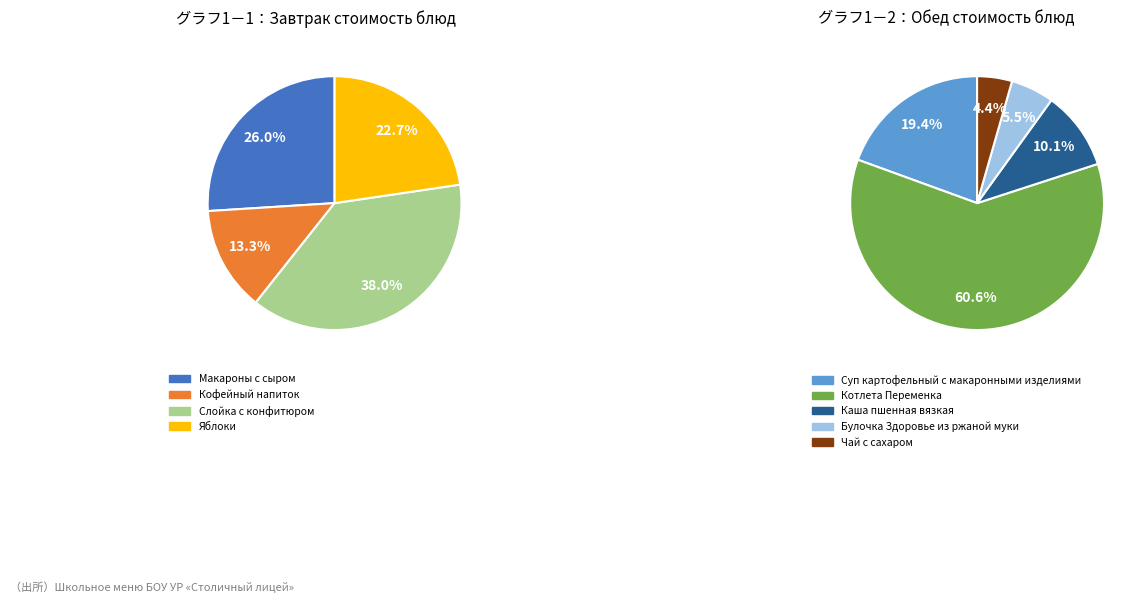

Which slice is the largest?

Котлета Переменка